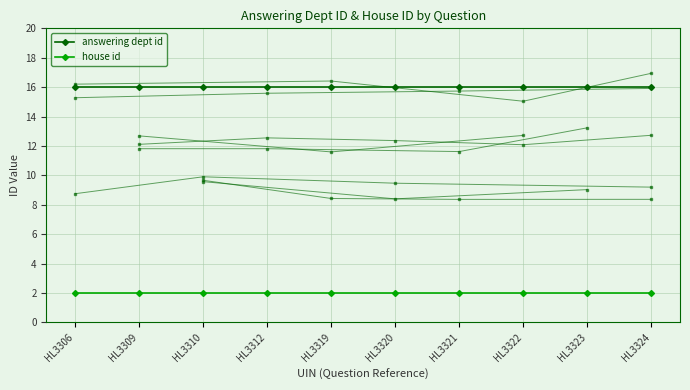

What is the total value across all series at HL3319?

18